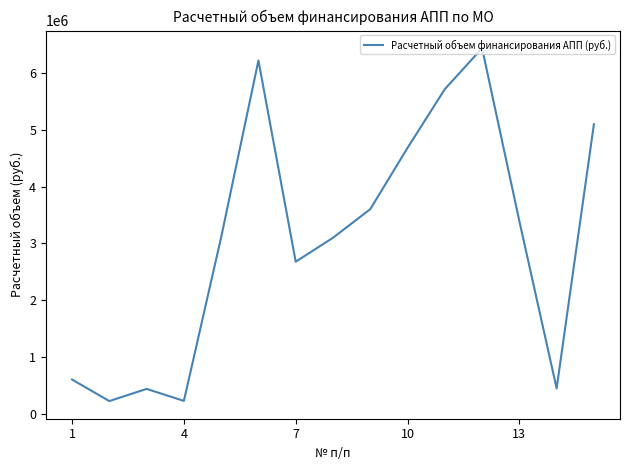

What is the smallest value displayed?

224862.4